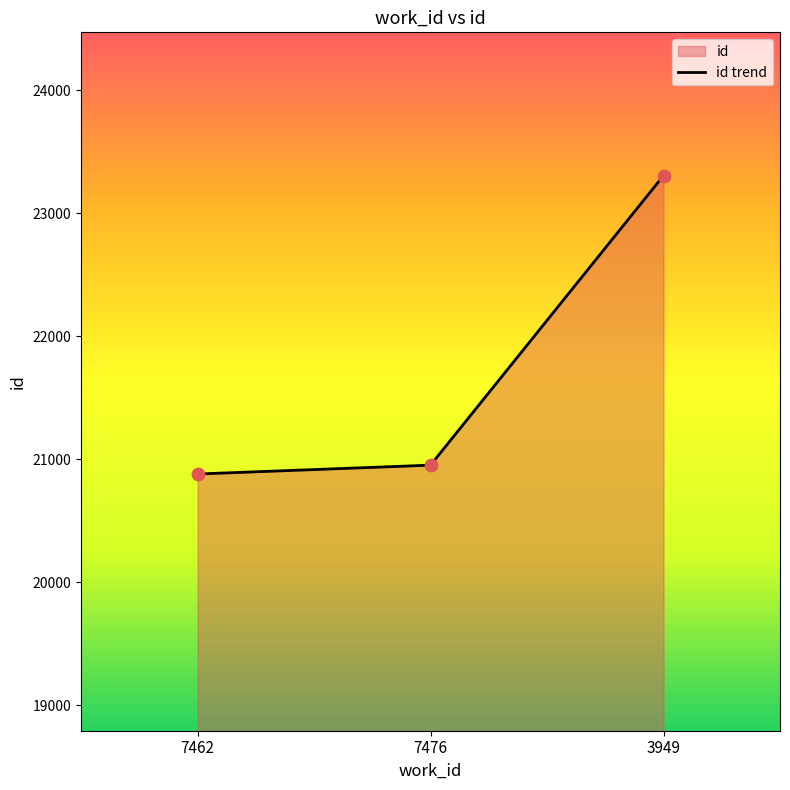

Approximately how many times larger is the value at 7476 compared to 7462?

1.0